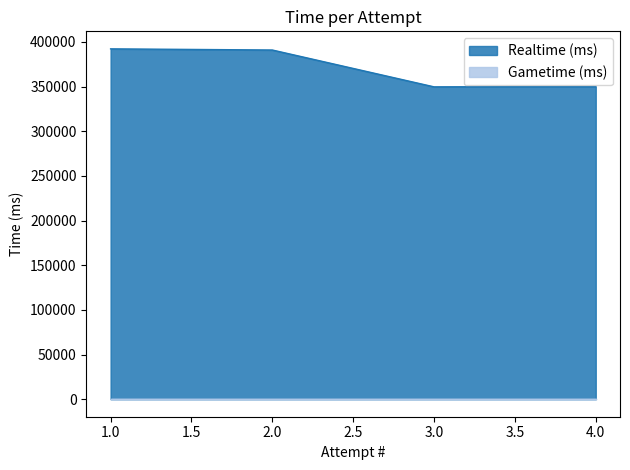

Reading left to right, transcribe all the data shown in this chart.

1=392191	2=390895	3=349663	4=350047